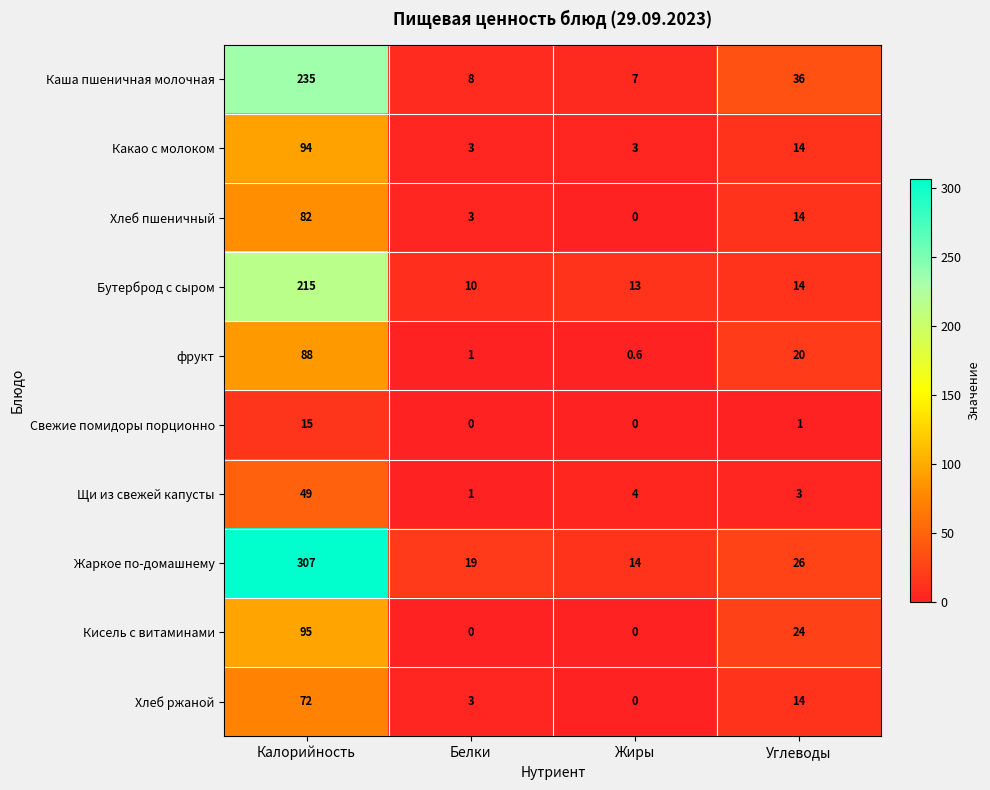

What is the difference between the Щи из свежей капусты values at Углеводы and Жиры?

1.0